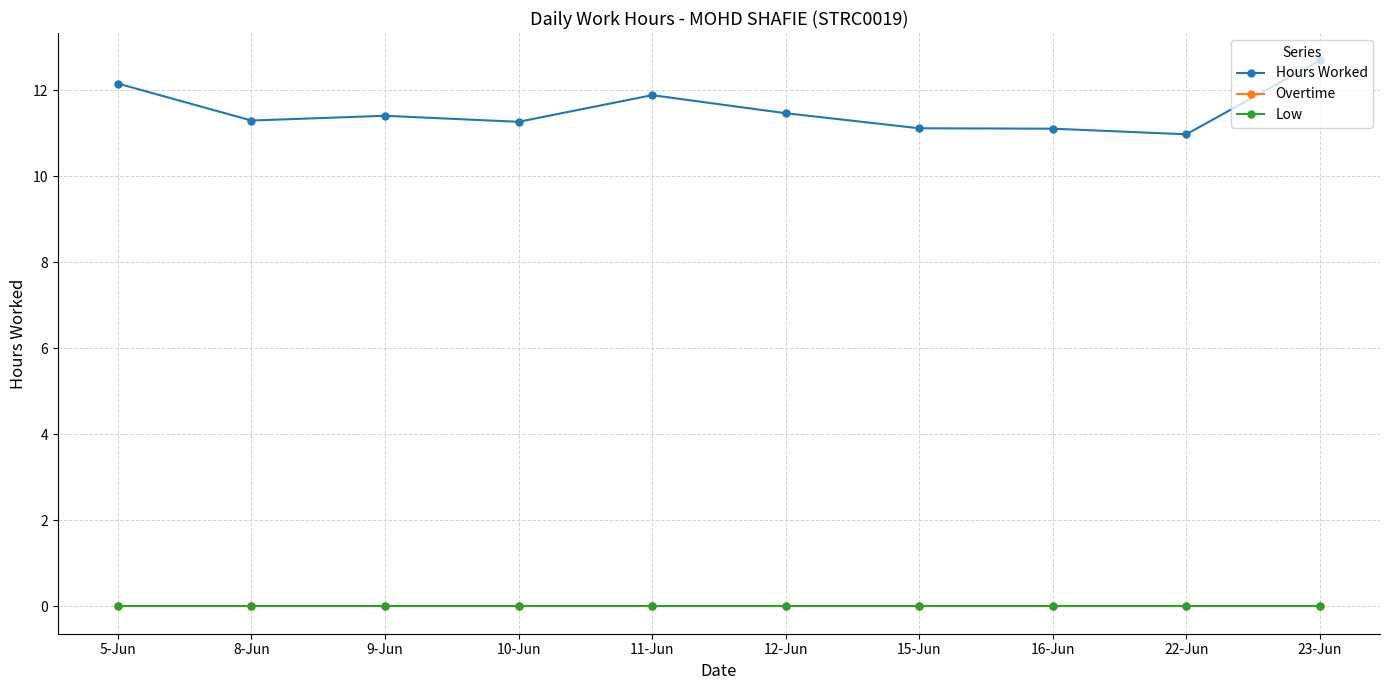

Is this an area chart (filled region under the line)?

No